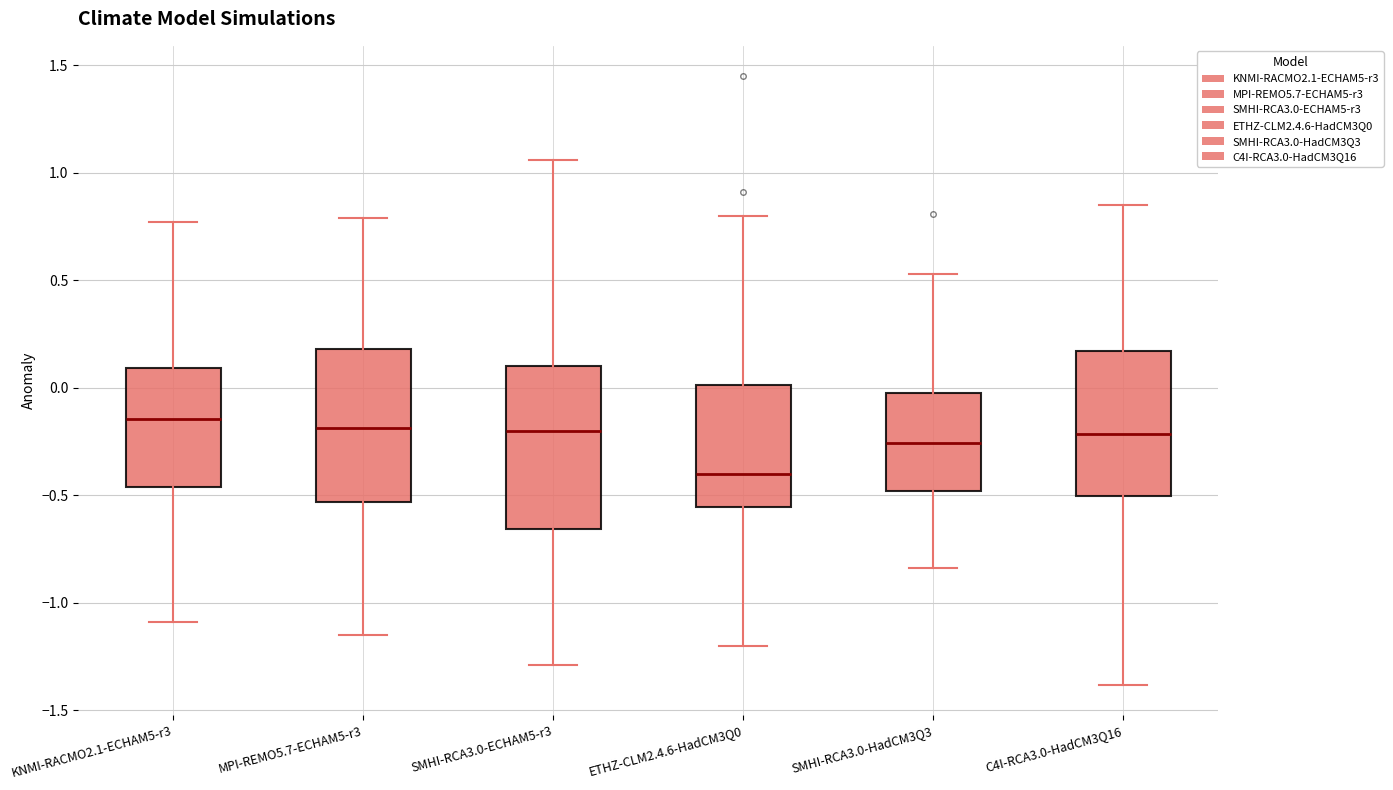

Reading left to right, read every box against the y-axis: the position of its median line, the range the box covers, and the ends of its whiskers. The values are not printed on the chart, so give them approximately, as read against the axis.

KNMI-RACMO2.1-ECHAM5-r3: median -0.15, box -0.45 to 0.10, whiskers -1.10 to 0.75
MPI-REMO5.7-ECHAM5-r3: median -0.20, box -0.55 to 0.20, whiskers -1.15 to 0.80
SMHI-RCA3.0-ECHAM5-r3: median -0.20, box -0.65 to 0.10, whiskers -1.30 to 1.05
ETHZ-CLM2.4.6-HadCM3Q0: median -0.40, box -0.55 to 0.00, whiskers -1.20 to 0.80
SMHI-RCA3.0-HadCM3Q3: median -0.25, box -0.50 to 0.00, whiskers -0.85 to 0.55
C4I-RCA3.0-HadCM3Q16: median -0.20, box -0.50 to 0.15, whiskers -1.40 to 0.85